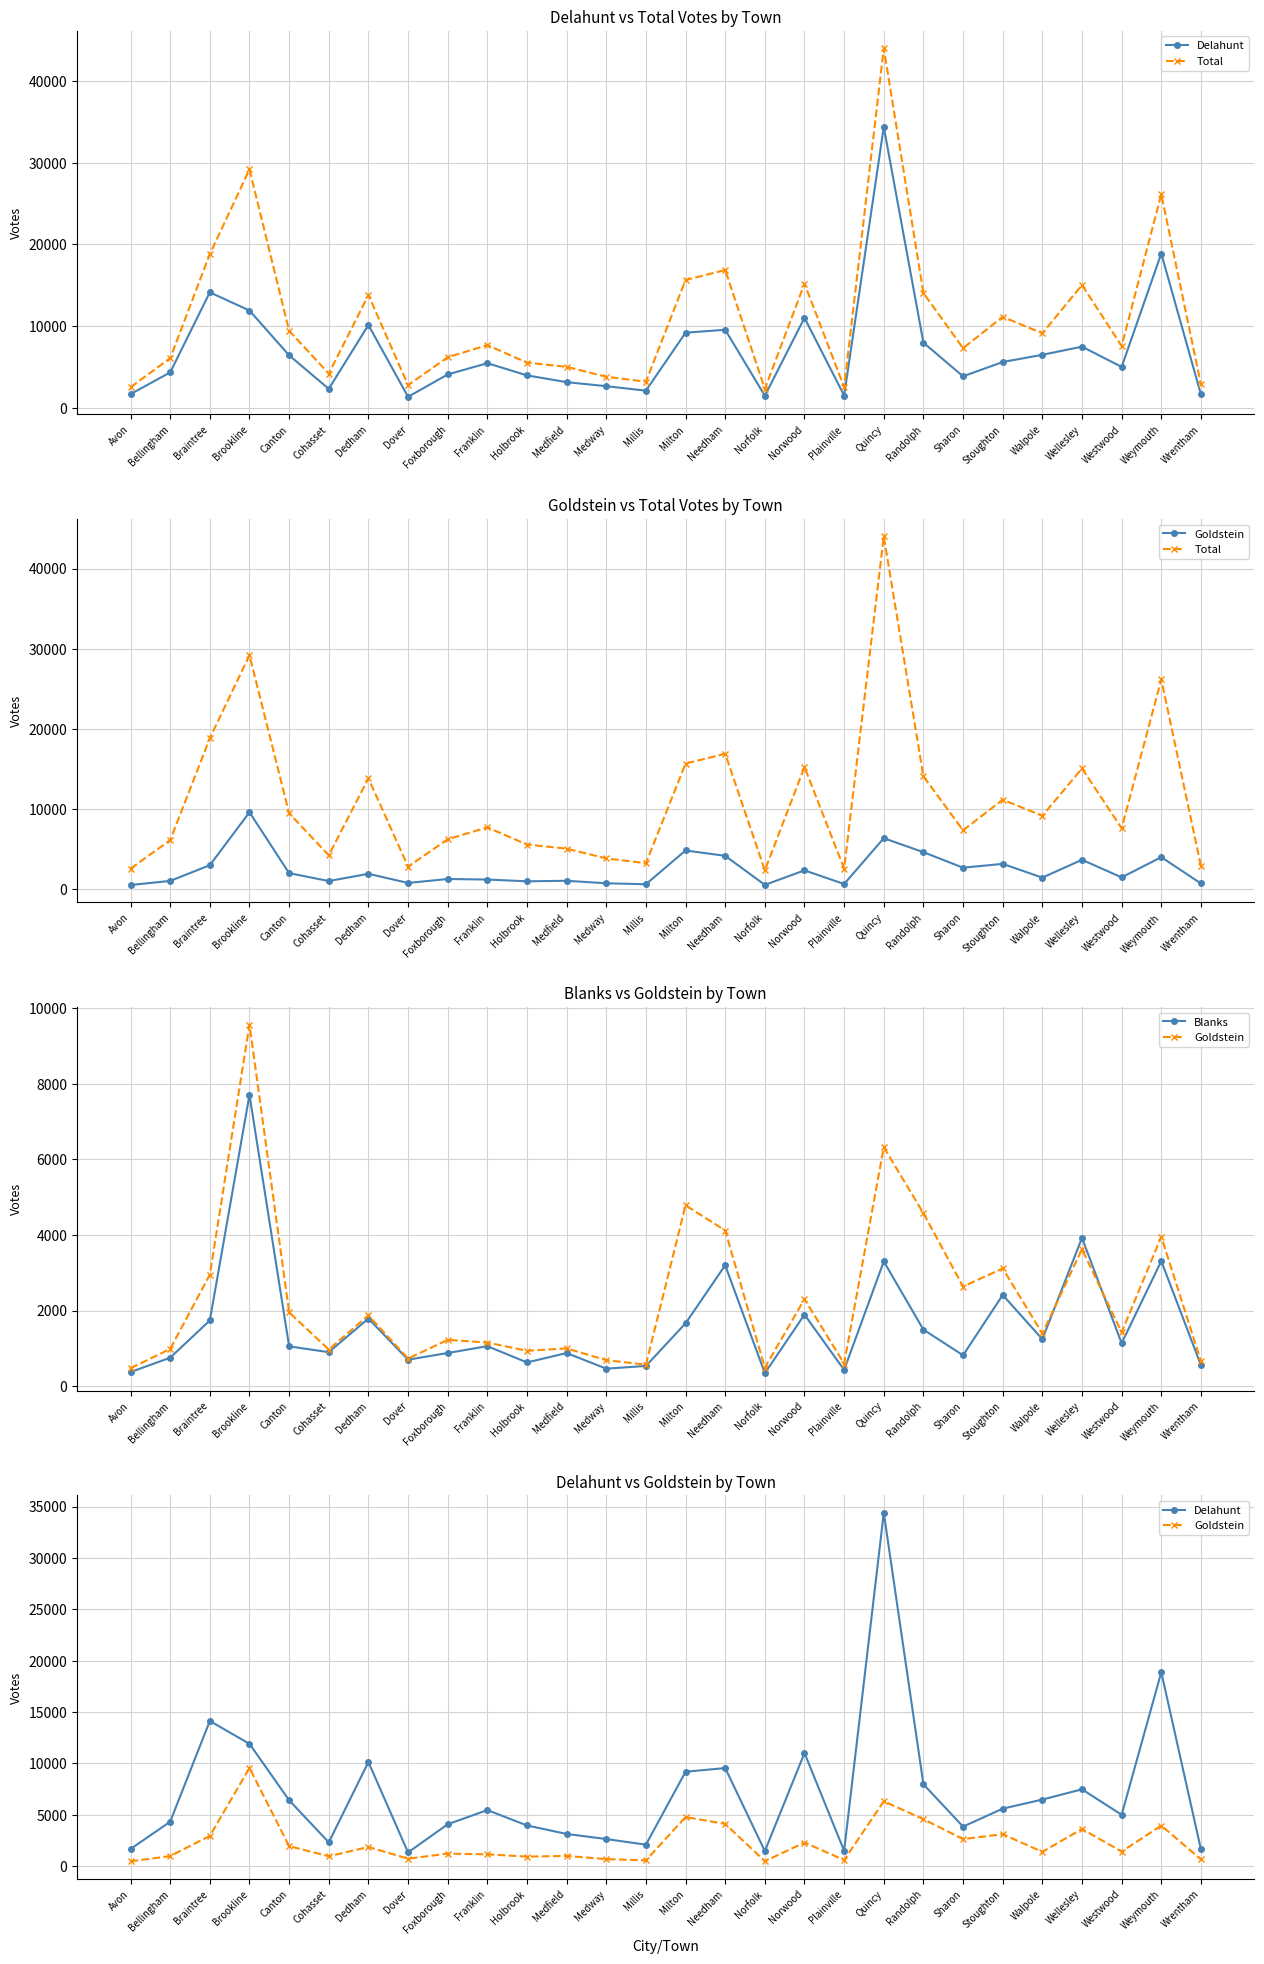

At which label does Blanks reach its peak?

Brookline